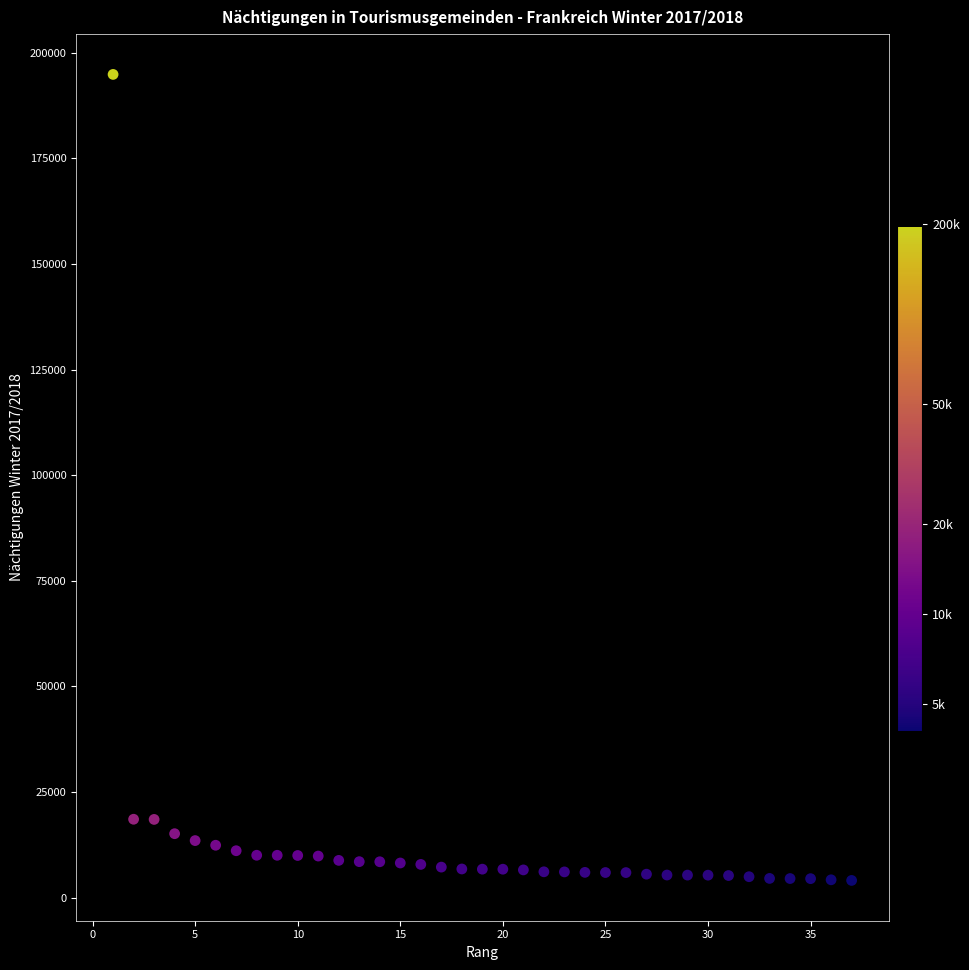

What is the range of Y values (max minus min)?

190788